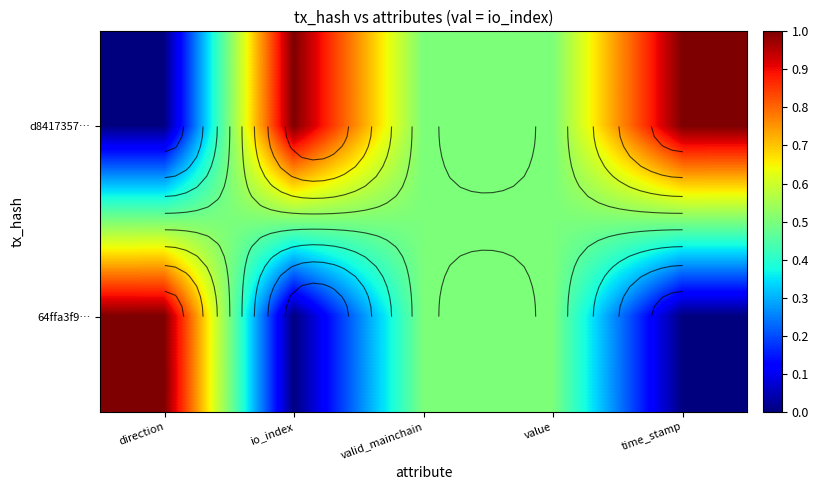

How many values in d8417357… are above zero?

4